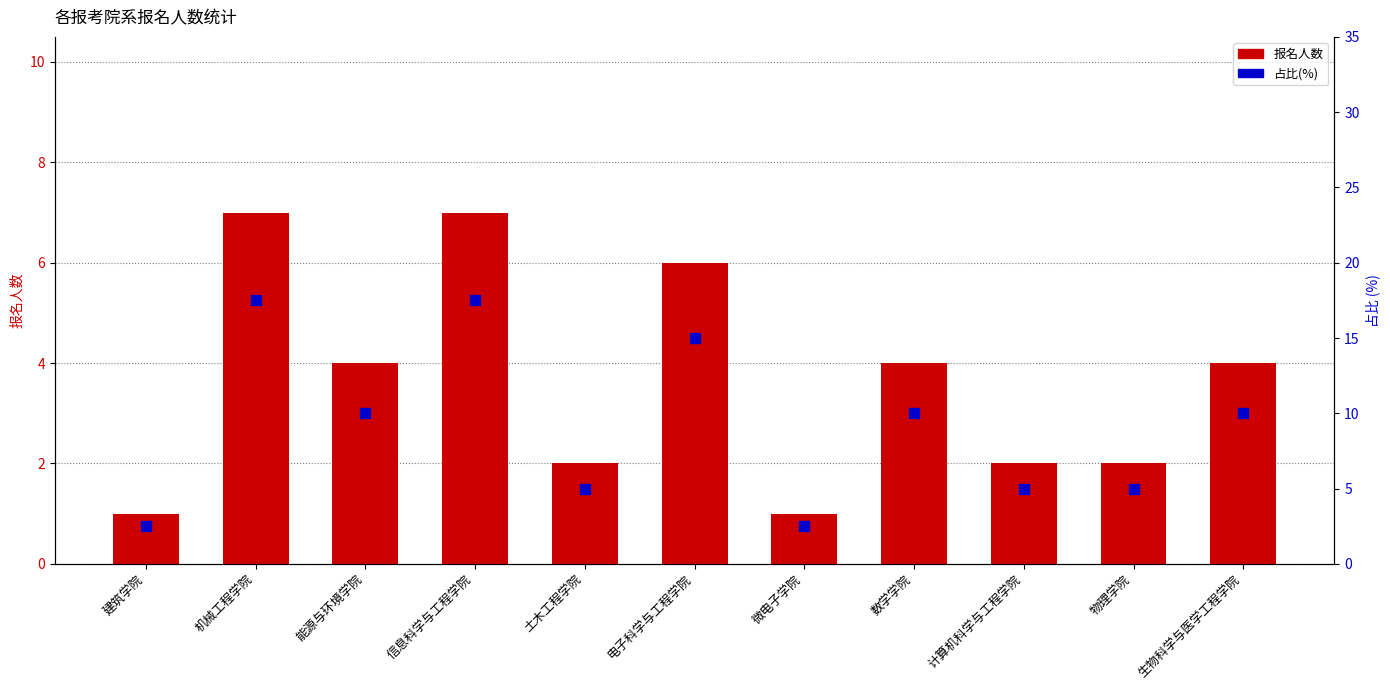

Which series reaches the minimum Y coordinate?

报名人数